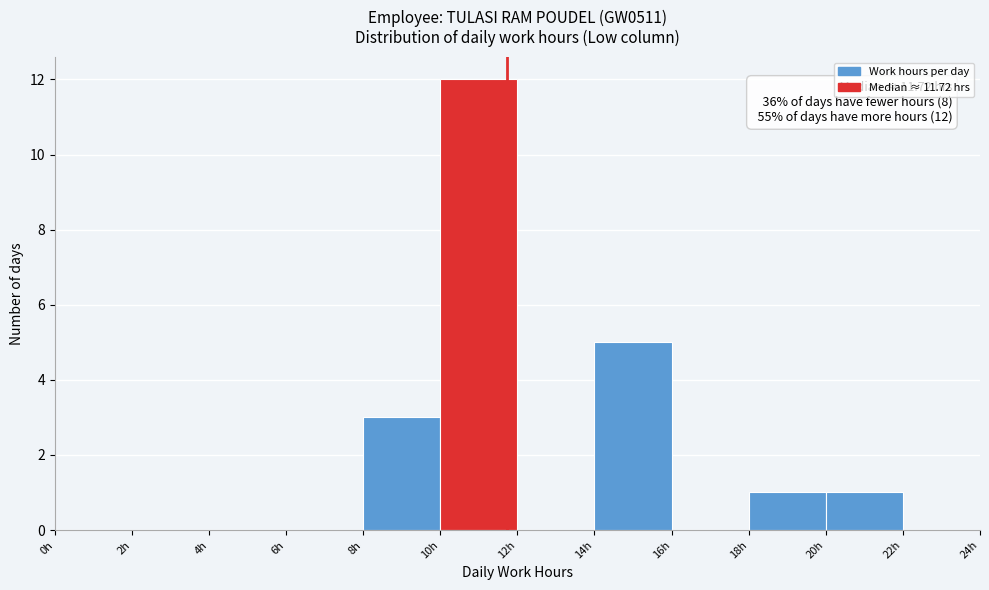

Over which range of the x-axis is the bar tallest?

10 to 12